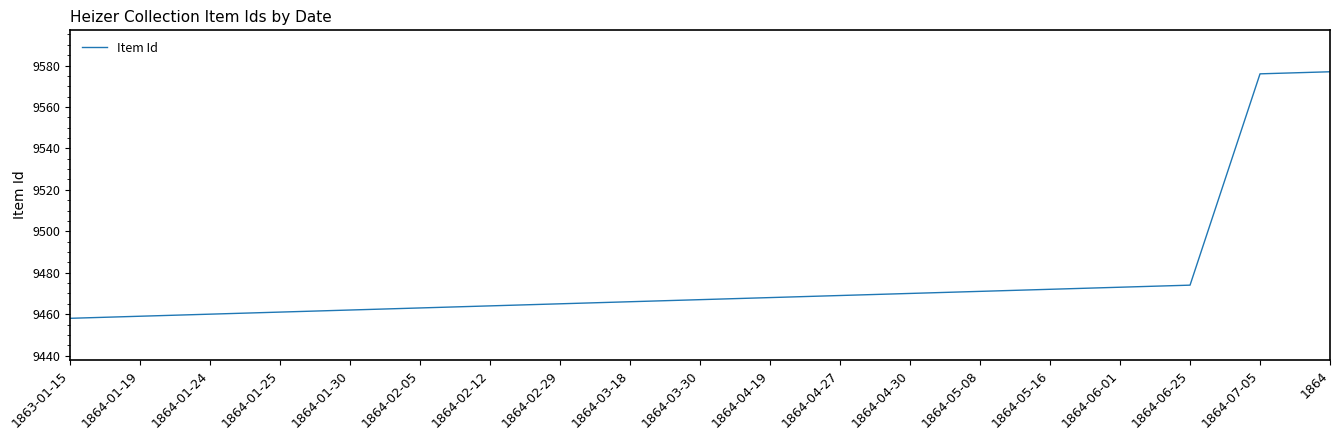

What position from the left is 1864-03-18?

9